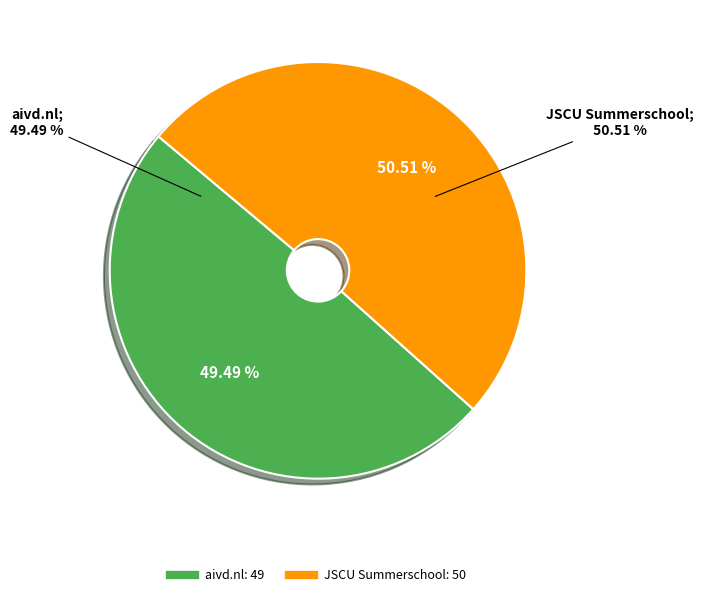

What percentage is the JSCU Summerschool slice, to the nearest percent?

51%